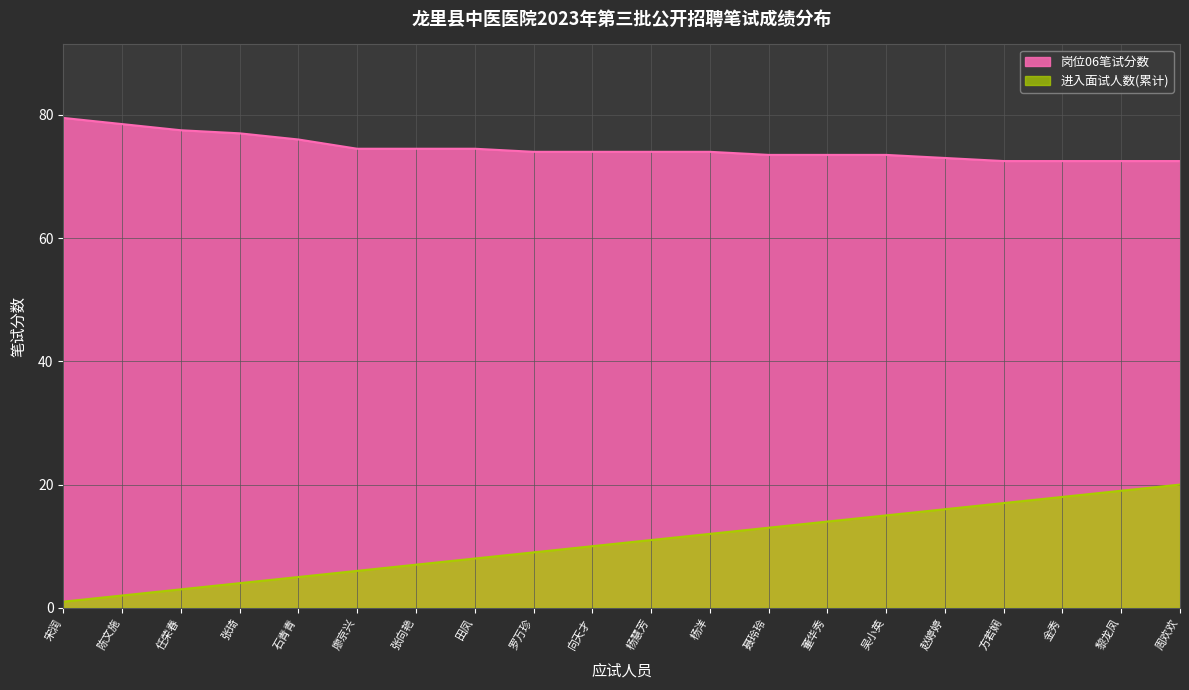

How many data points in 进入面试人数(累计) are above 11?

9